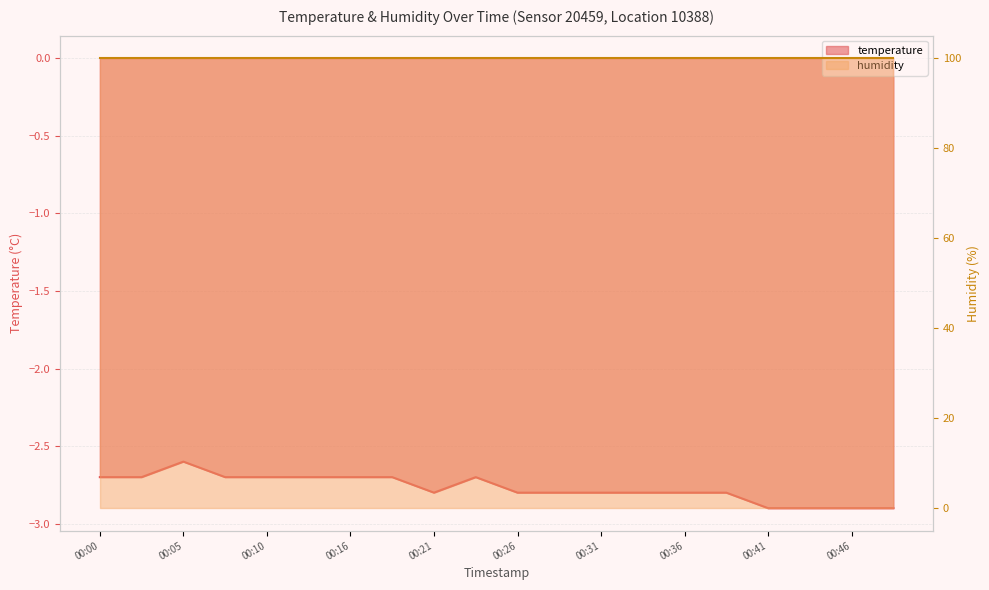

The chart shows a value of -1.8 at 00:33. True or false?

False